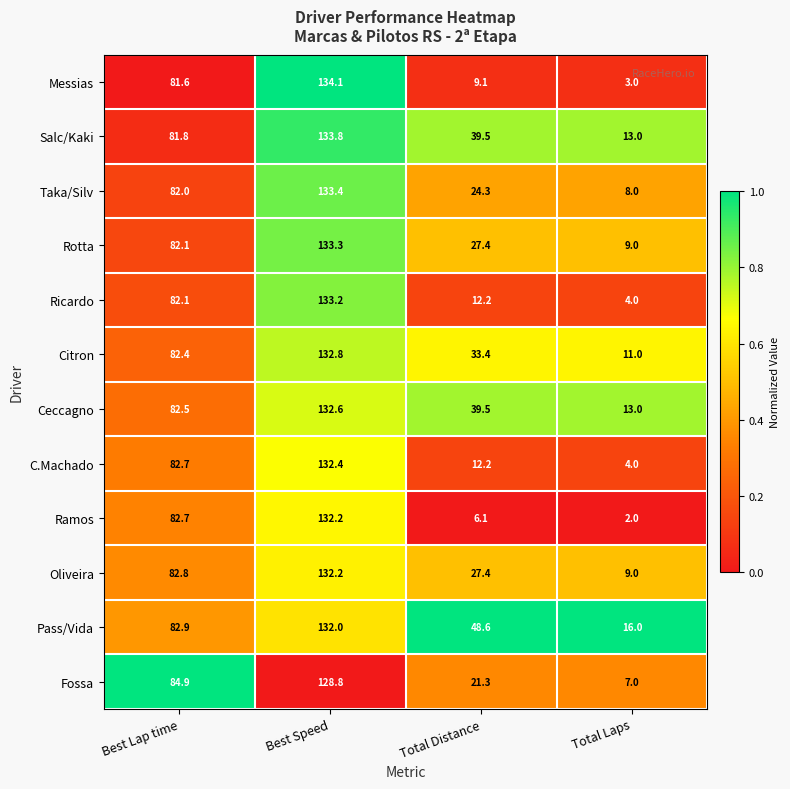

What value does the Salc/Kaki series have at Total Laps?

13.0